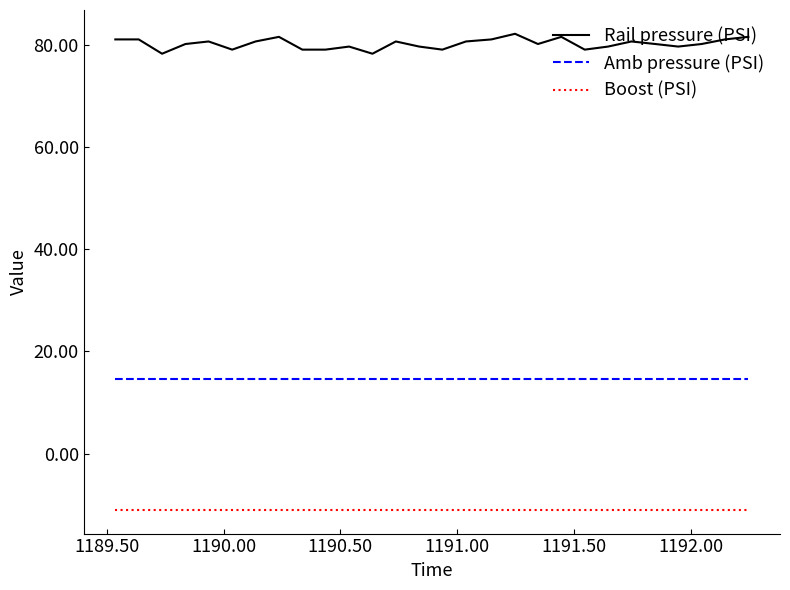

Which series has the largest total across all categories?

Rail pressure (PSI)